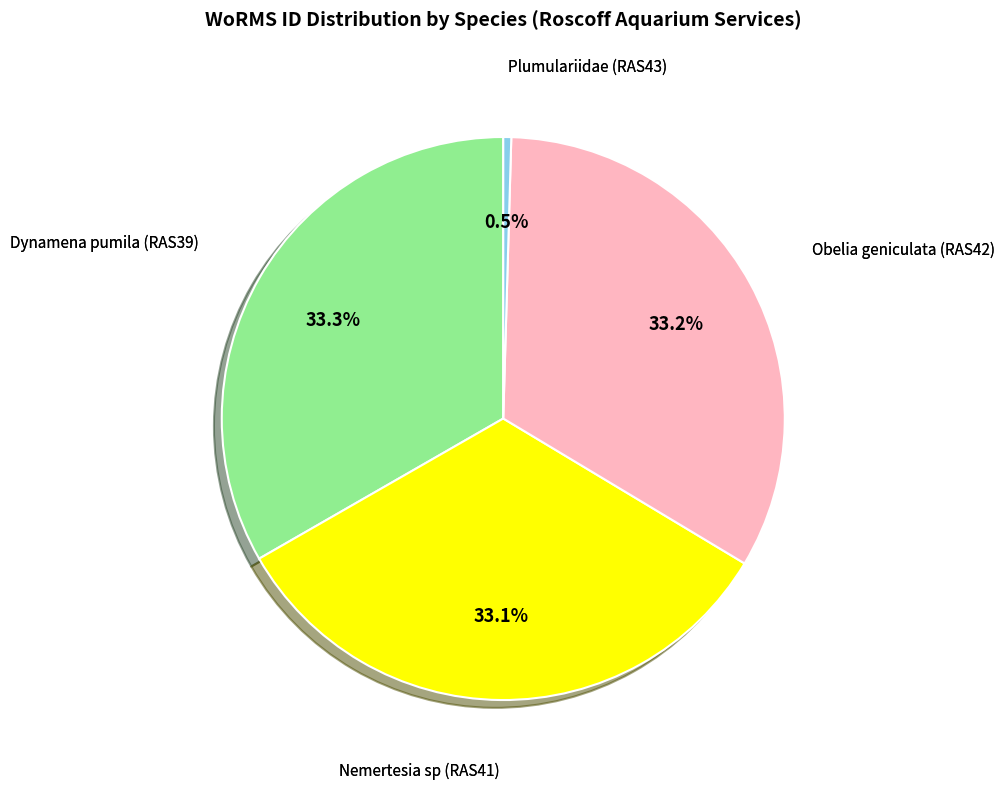

Is there any slice that represents more than half of the pie?

No